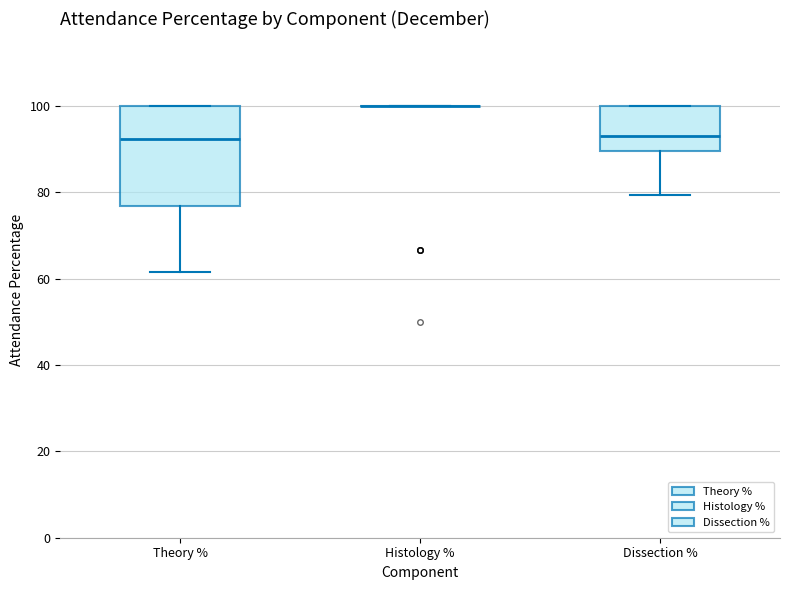

Comparing the boxes themselves (not the whiskers), which one is the tallest?

Theory %